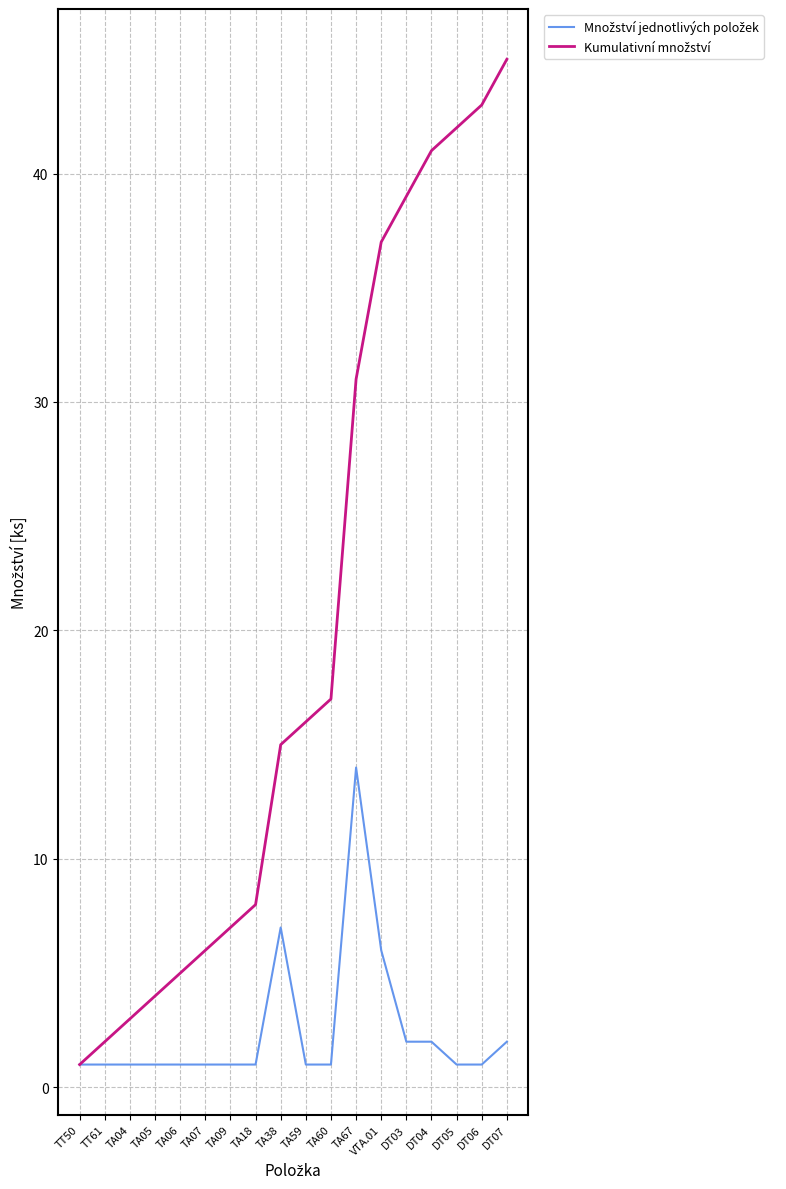

At which category is the sum across all series the highest?

DT07